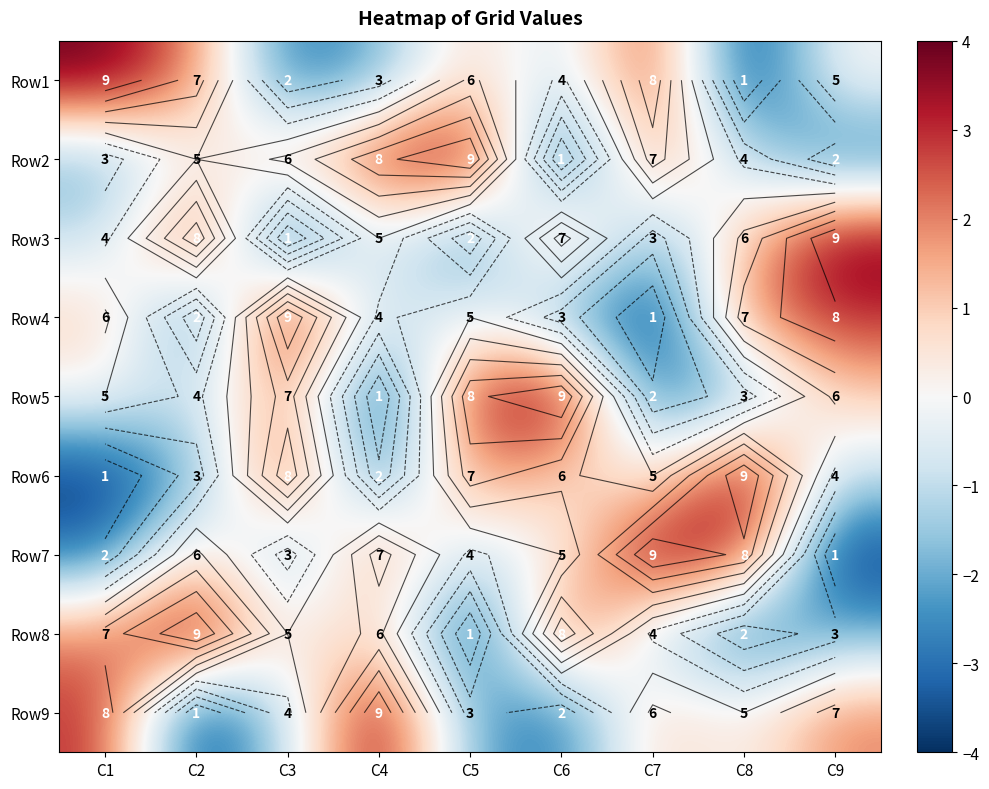

How many data points in Row2 are above 0?

4